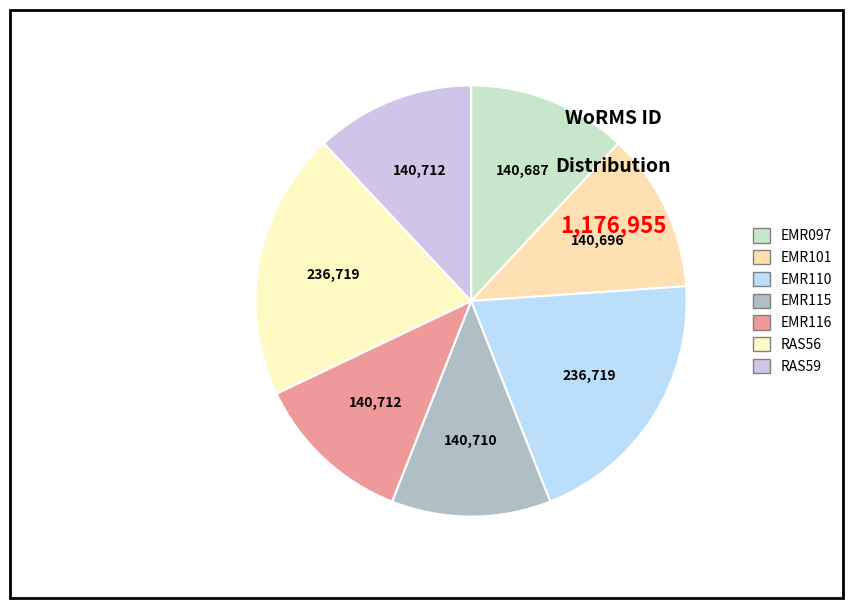

Do EMR115 and EMR101 together represent more than half of the pie?

No